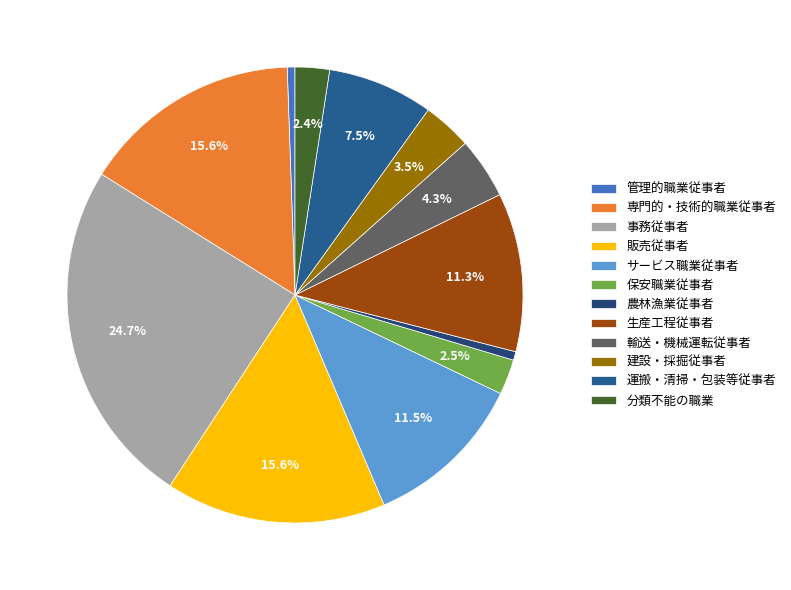

How much of the chart is everything except 生産工程従事者?

88.7%